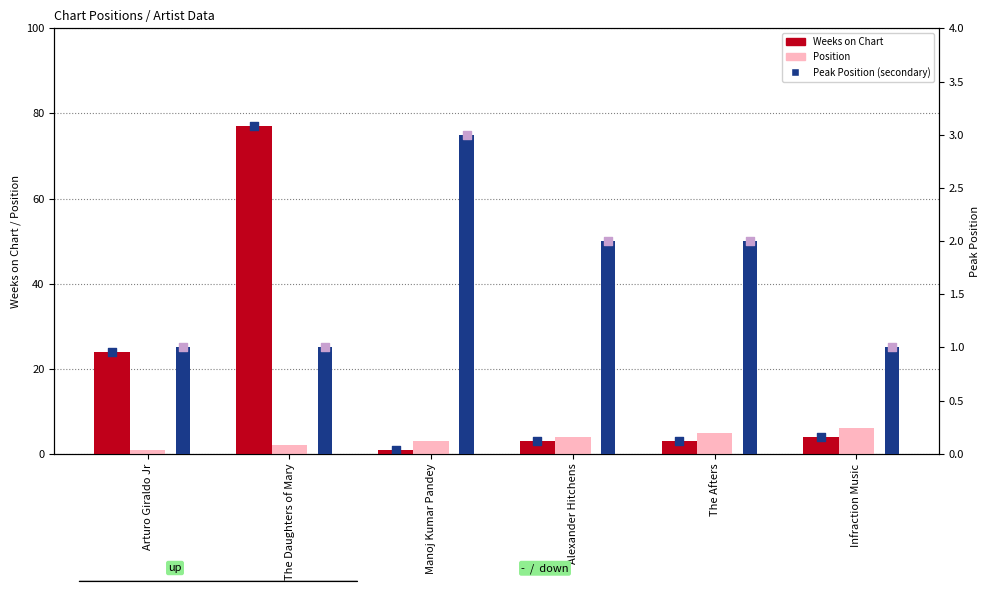

What are all the series names shown in the legend?

Weeks on Chart, Position, Peak Position